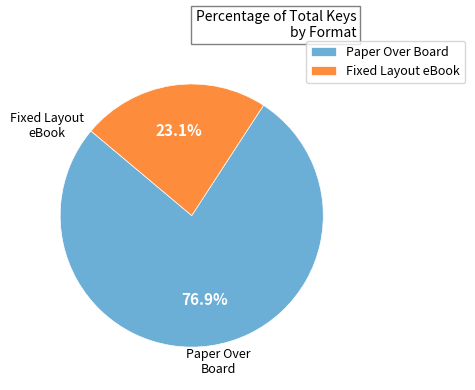

Rank the categories by value from lowest to highest.

Fixed Layout eBook, Paper Over Board